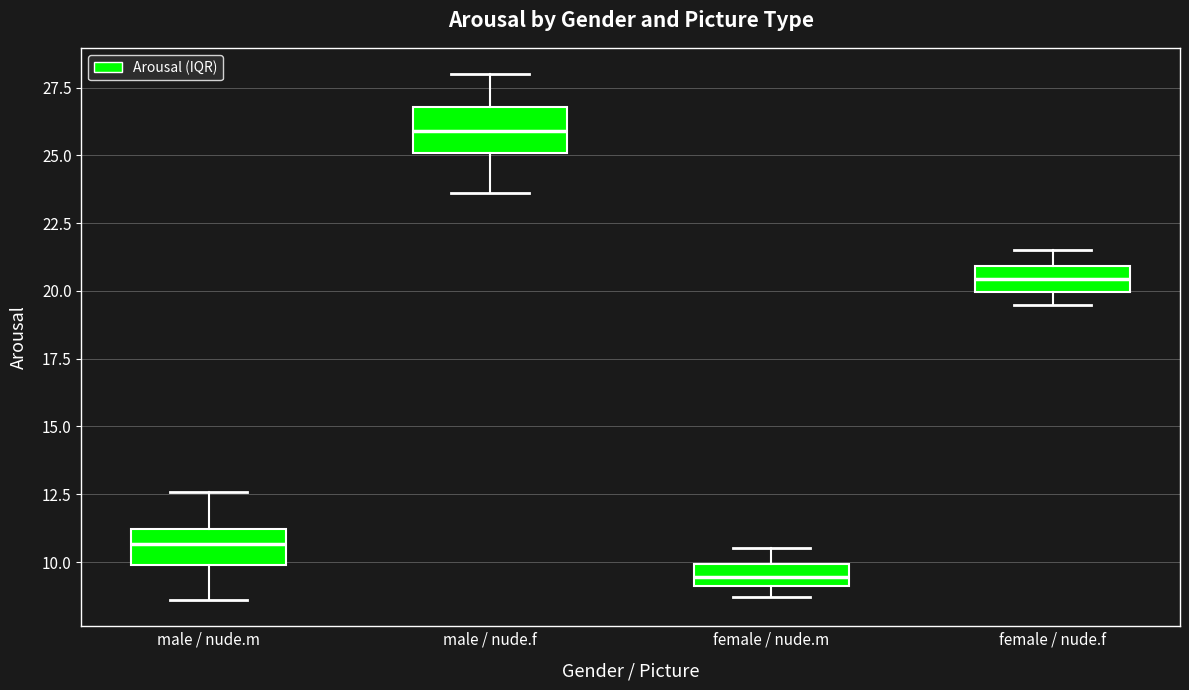

Which box has the highest median line?

male / nude.f